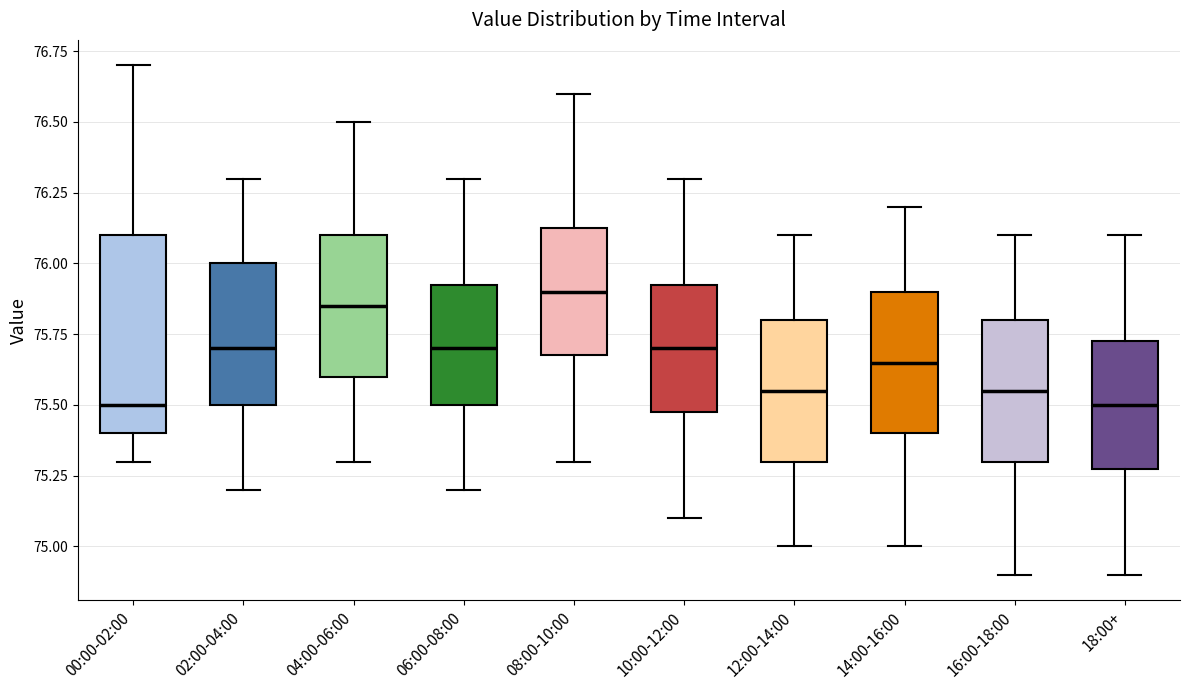

Reading left to right, transcribe this box plot: for each box, give where its median line is, the range the box spans, and where its two whiskers end, as read against the y-axis. The values are not printed on the chart, so give them approximately, as read against the axis.

00:00-02:00: median 75.50, box 75.40 to 76.10, whiskers 75.30 to 76.70
02:00-04:00: median 75.70, box 75.50 to 76.00, whiskers 75.20 to 76.30
04:00-06:00: median 75.85, box 75.60 to 76.10, whiskers 75.30 to 76.50
06:00-08:00: median 75.70, box 75.50 to 75.95, whiskers 75.20 to 76.30
08:00-10:00: median 75.90, box 75.70 to 76.15, whiskers 75.30 to 76.60
10:00-12:00: median 75.70, box 75.50 to 75.95, whiskers 75.10 to 76.30
12:00-14:00: median 75.55, box 75.30 to 75.80, whiskers 75.00 to 76.10
14:00-16:00: median 75.65, box 75.40 to 75.90, whiskers 75.00 to 76.20
16:00-18:00: median 75.55, box 75.30 to 75.80, whiskers 74.90 to 76.10
18:00+: median 75.50, box 75.30 to 75.75, whiskers 74.90 to 76.10